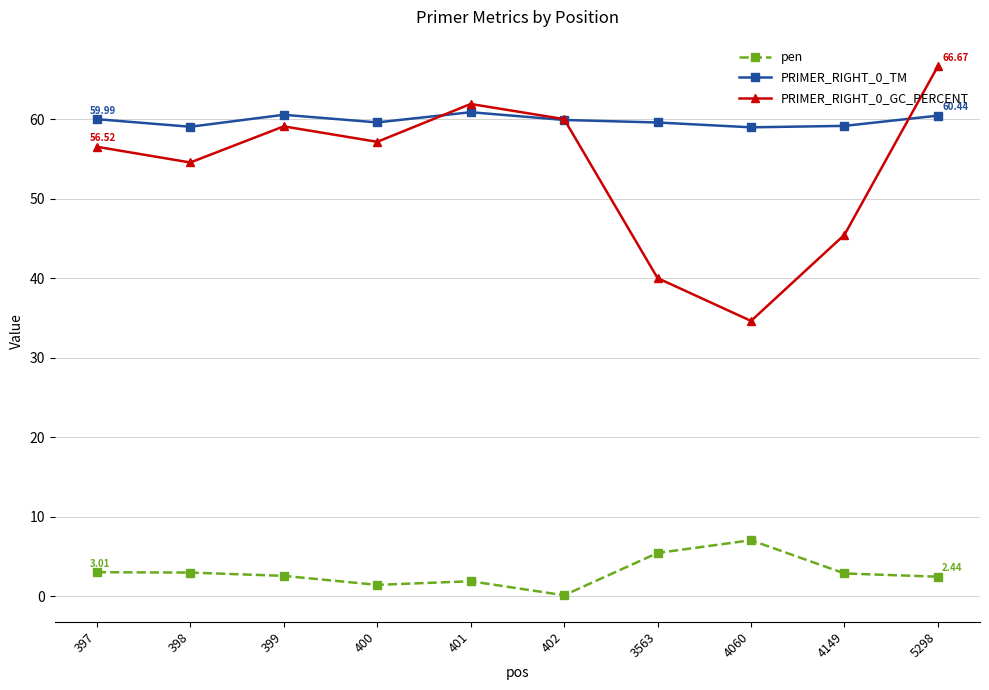

At which label does pen first exceed 2?

397